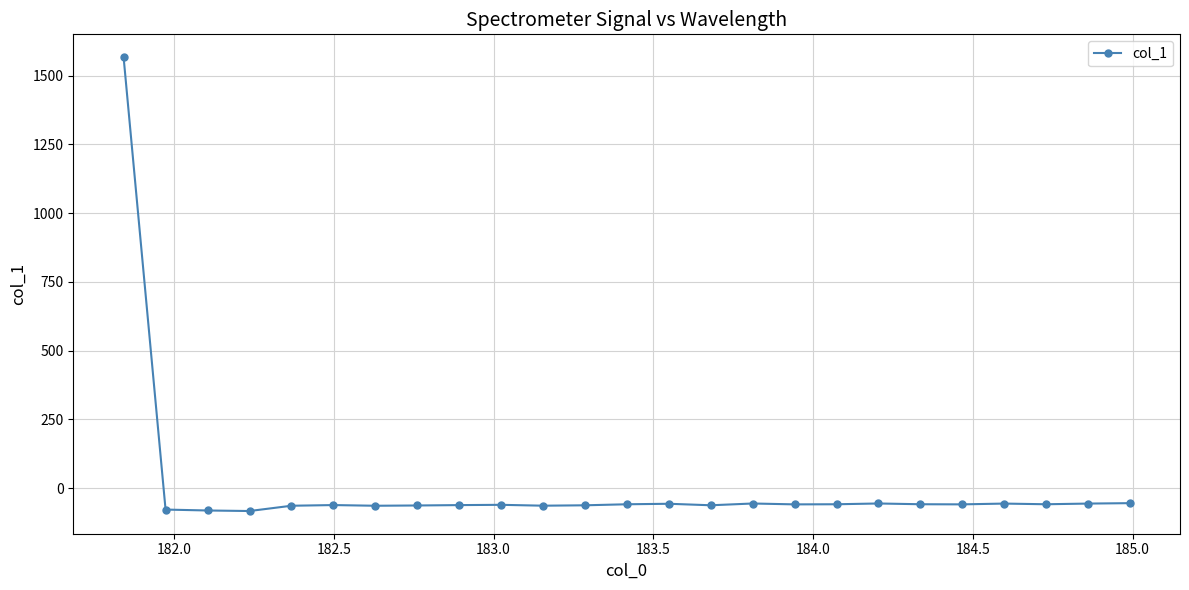

What is the sum of all values?

79.9